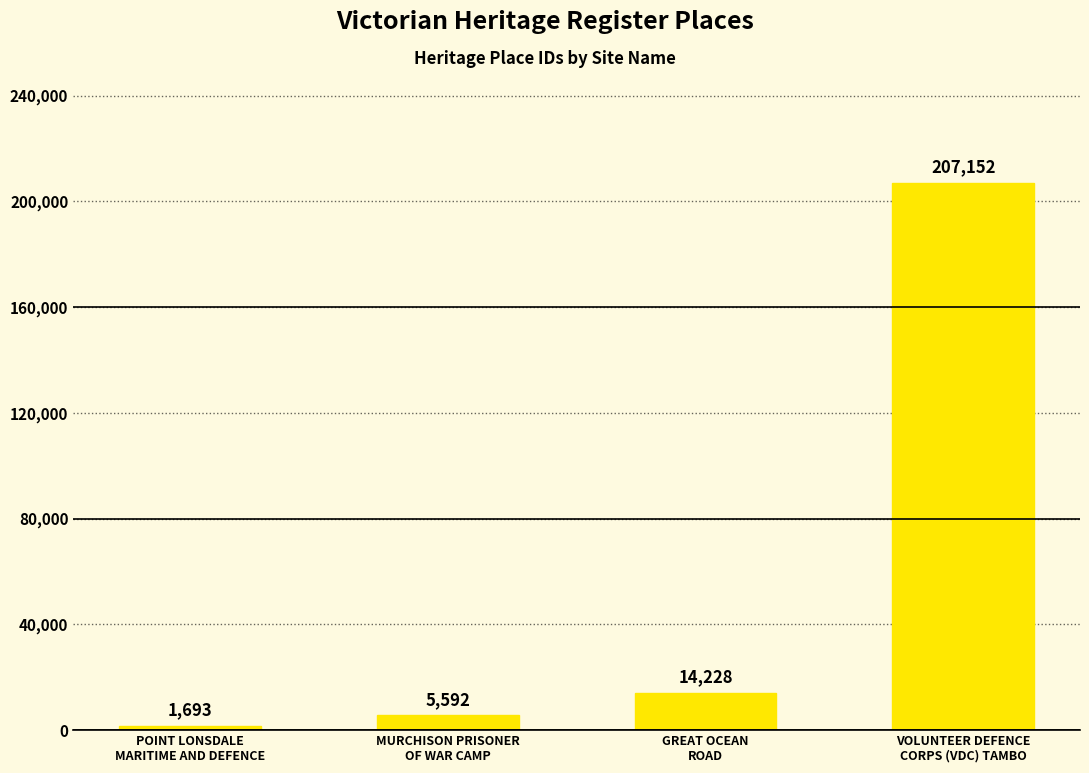

Are the bars horizontal?

No